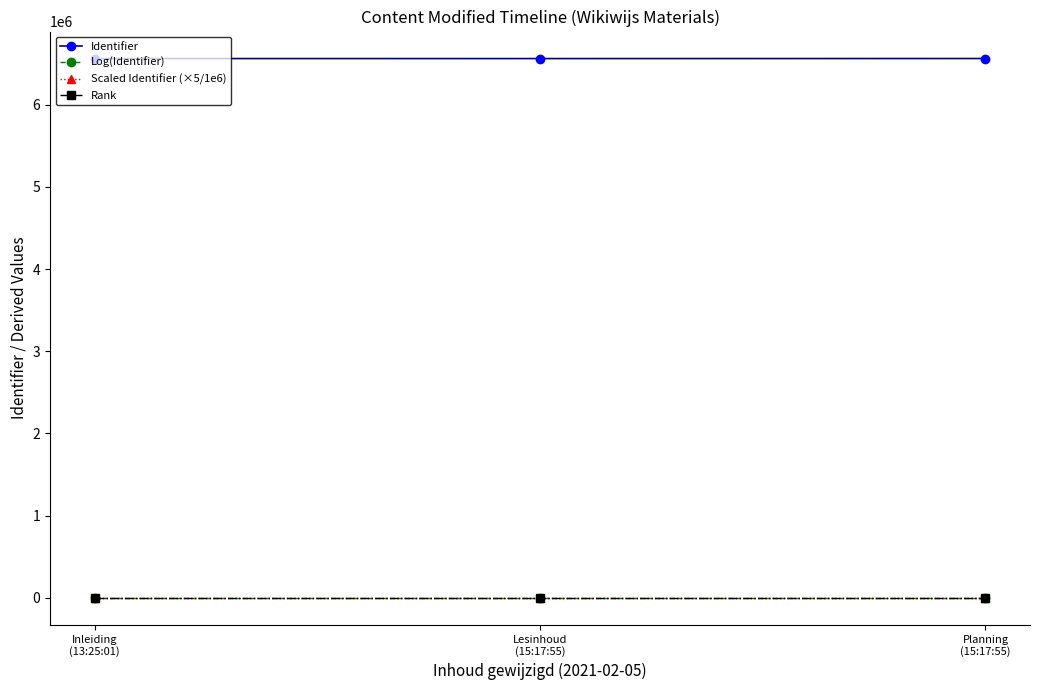

At how many categories does at least one series exceed 2940538?

3